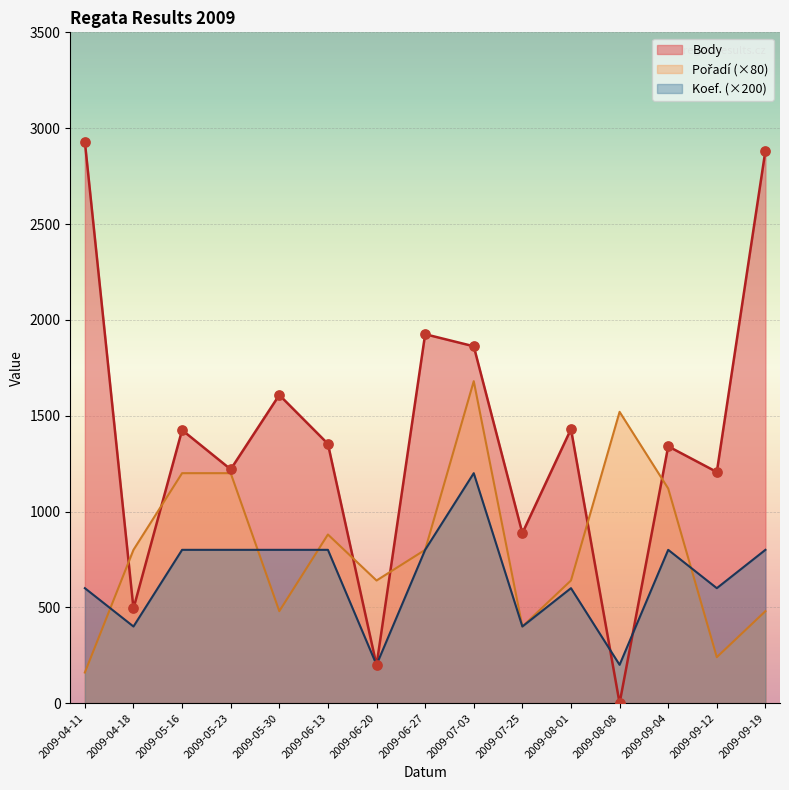

What is the total value across all series at 2009-06-27?

3525